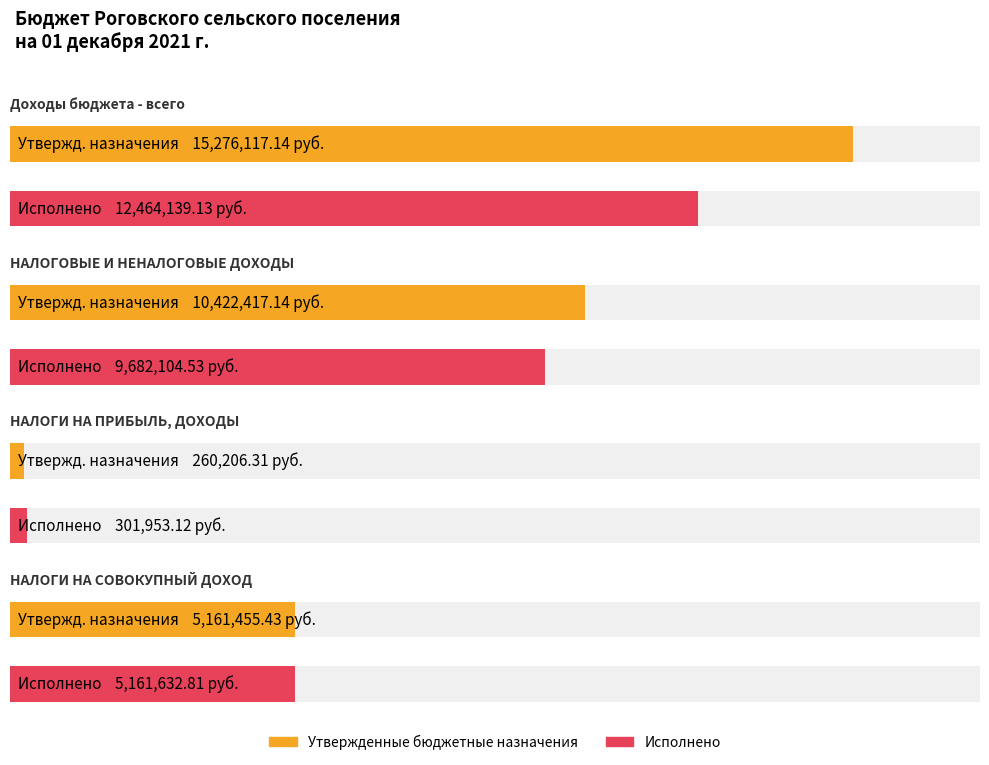

At НАЛОГОВЫЕ И НЕНАЛОГОВЫЕ ДОХОДЫ, list the series in order from smallest to largest.

Исполнено, Утвержденные бюджетные назначения